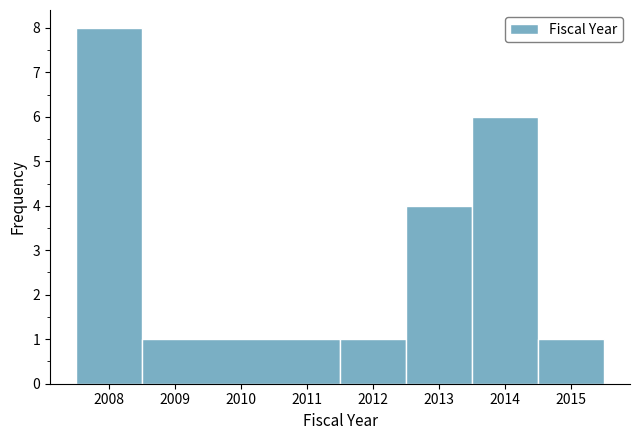

Reading left to right, transcribe this chart: for each bar, give the range it covers on the x-axis and its height. The values are not printed on the chart, so give them approximately, as read against the axis.

2007.5 to 2008.5: 8
2008.5 to 2011.5: 1
2011.5 to 2012.5: 1
2012.5 to 2013.5: 4
2013.5 to 2014.5: 6
2014.5 to 2015.5: 1